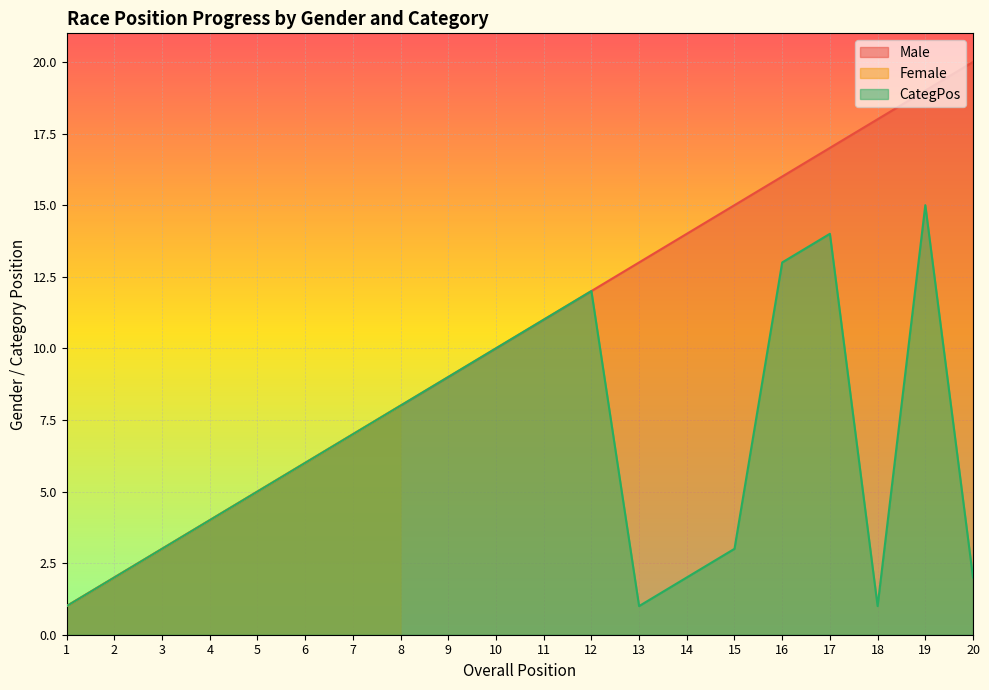

The value of CategPos at 4 is 4. True or false?

True